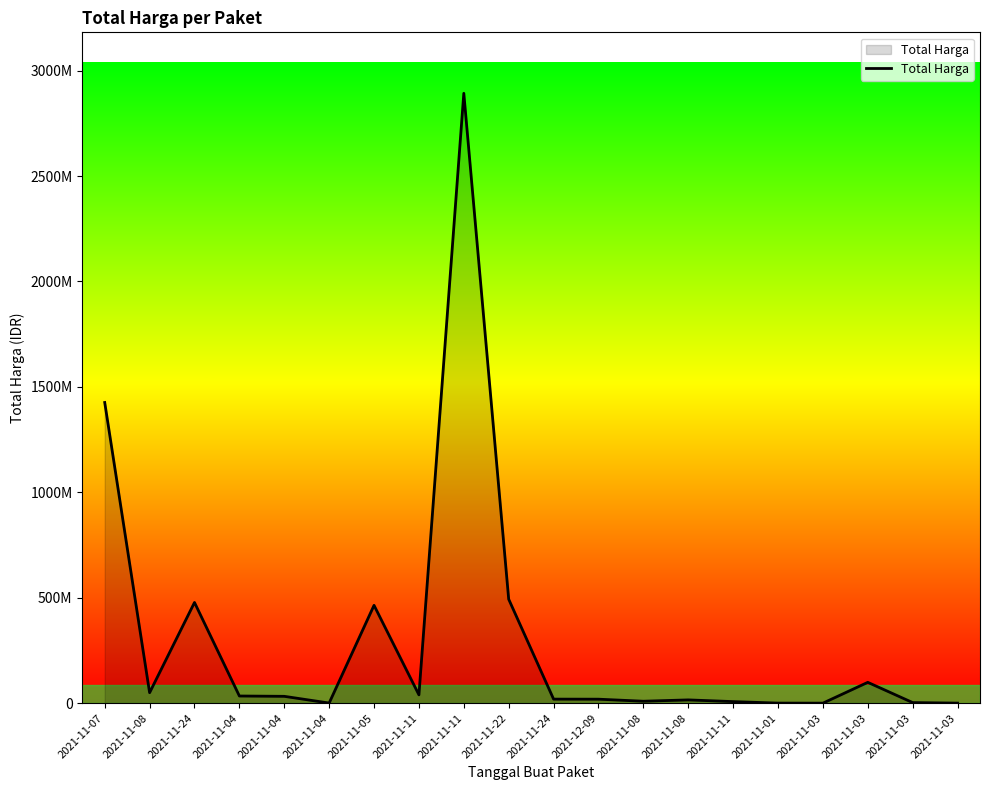

Does the chart display data point markers on the line(s)?

No